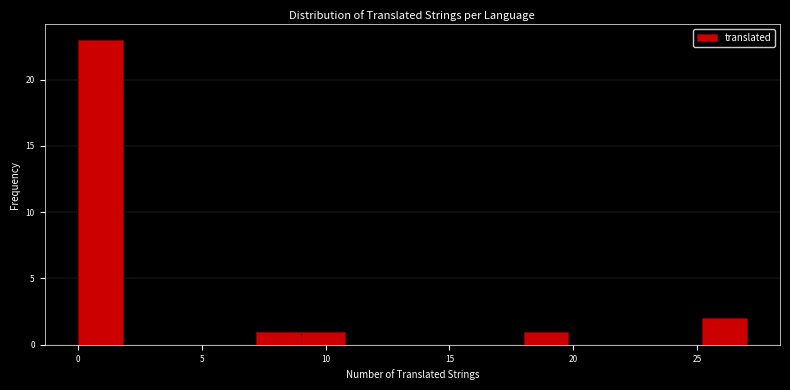

Read against the x-axis, roughly where is the centre of the tallest bar?

1.0